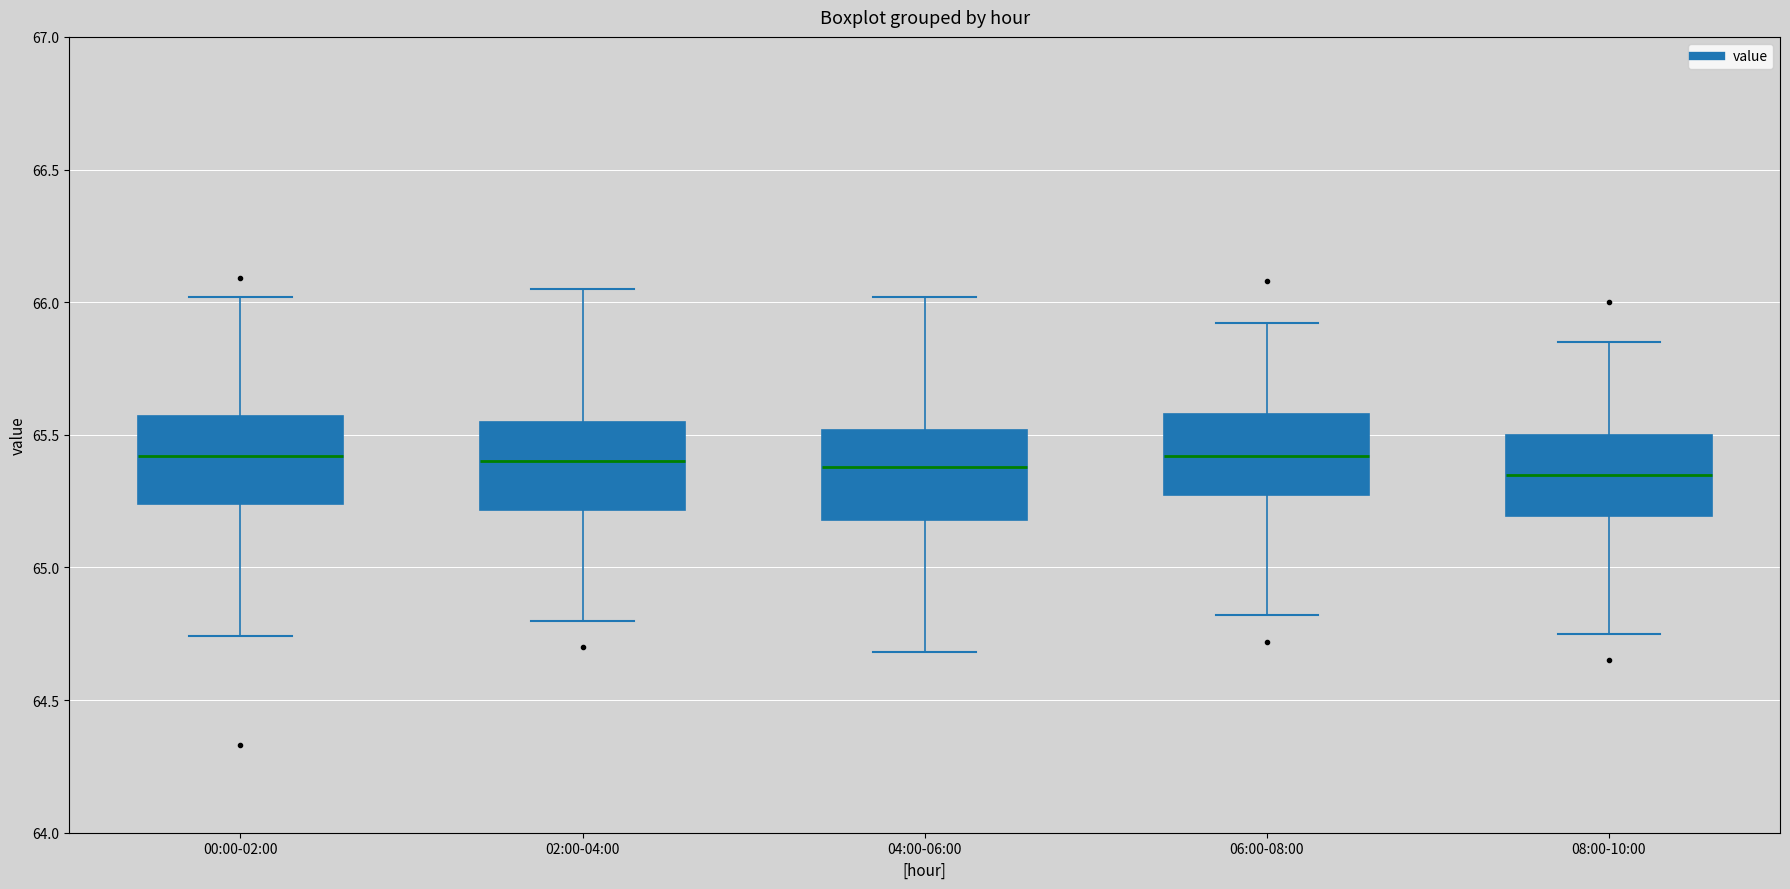

Where does the upper whisker of the box for 02:00-04:00 end on the y-axis? The values are not printed on the chart, so give them approximately, as read against the axis.

66.05